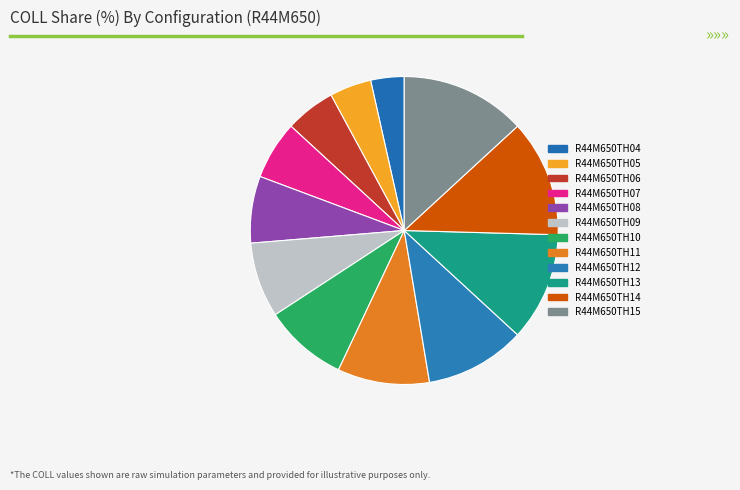

Rank the categories by value from lowest to highest.

R44M650TH04, R44M650TH05, R44M650TH06, R44M650TH07, R44M650TH08, R44M650TH09, R44M650TH10, R44M650TH11, R44M650TH12, R44M650TH13, R44M650TH14, R44M650TH15